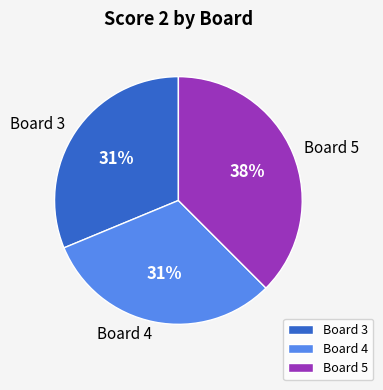

Which category has the biggest portion of the pie?

Board 5